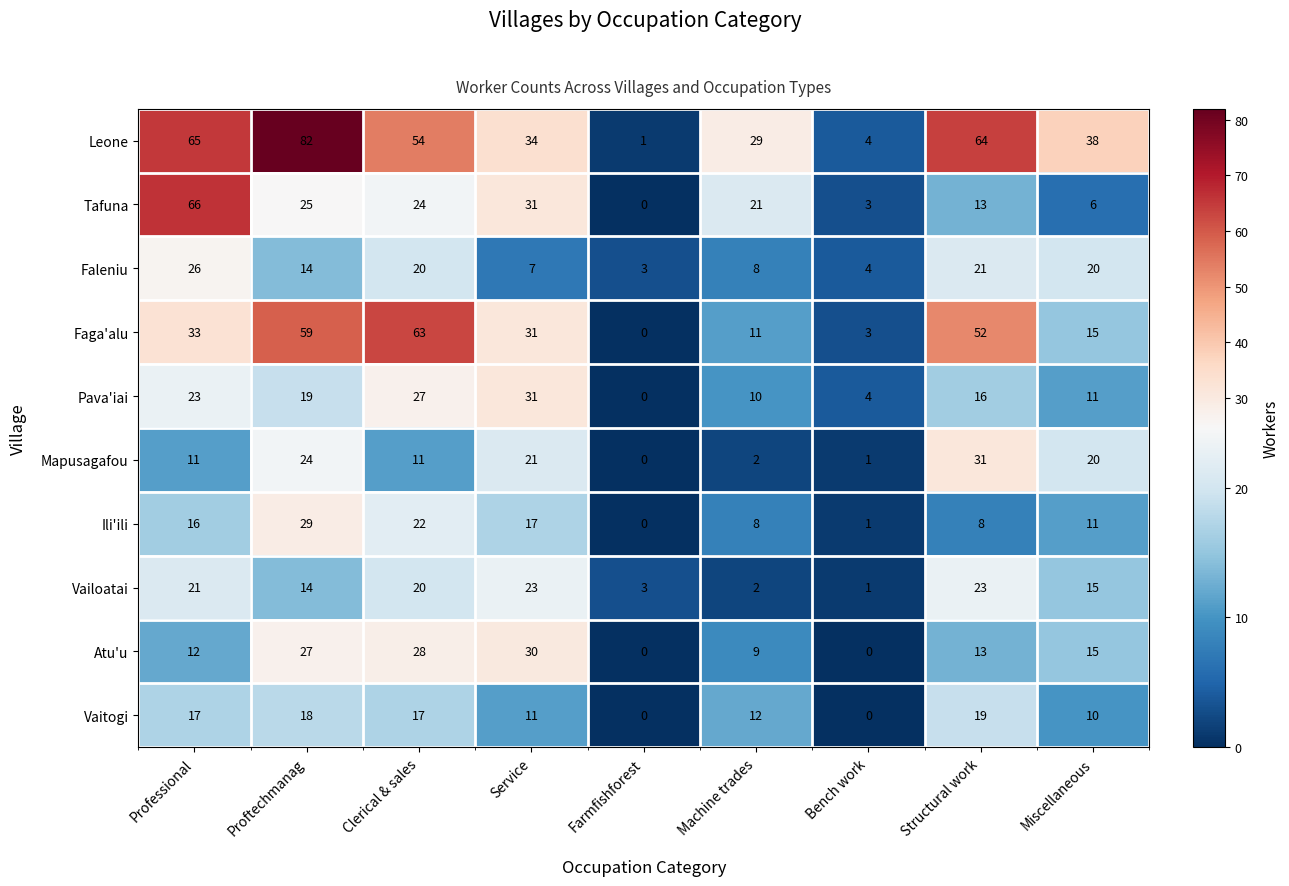

What is the difference between the maximum and minimum values in the Pava'iai series?

31